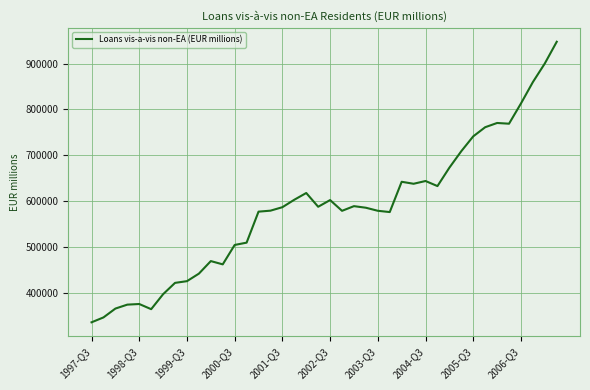

What is the difference between the maximum and minimum values?

612808.4